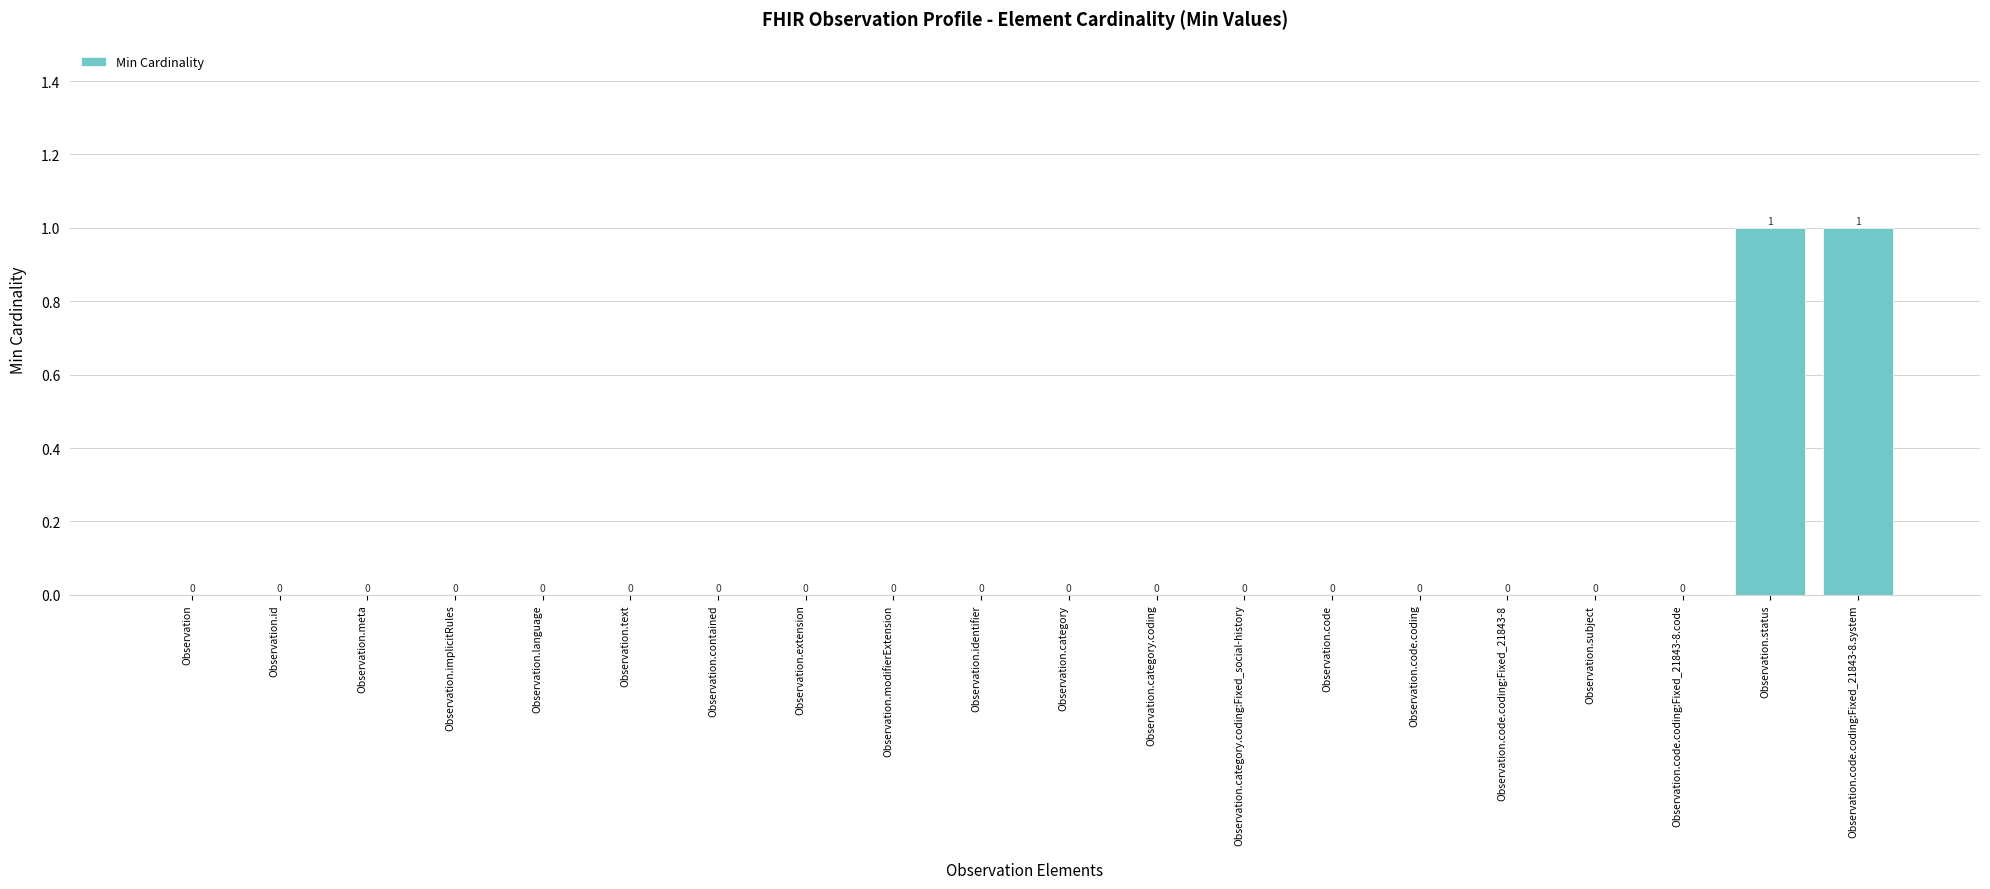

Which has a higher value, Observation.code or Observation.status?

Observation.status